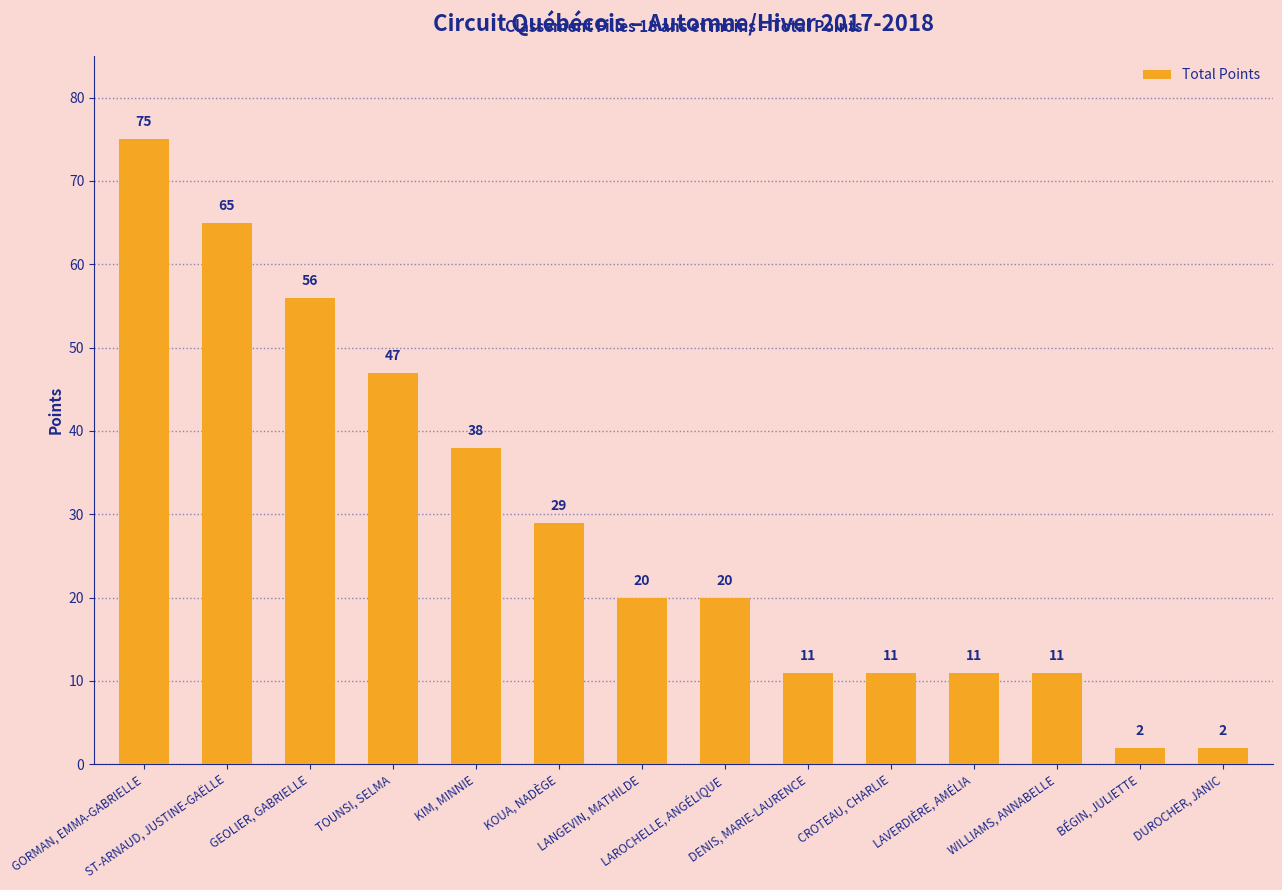

What is the difference between the maximum and minimum values?

73